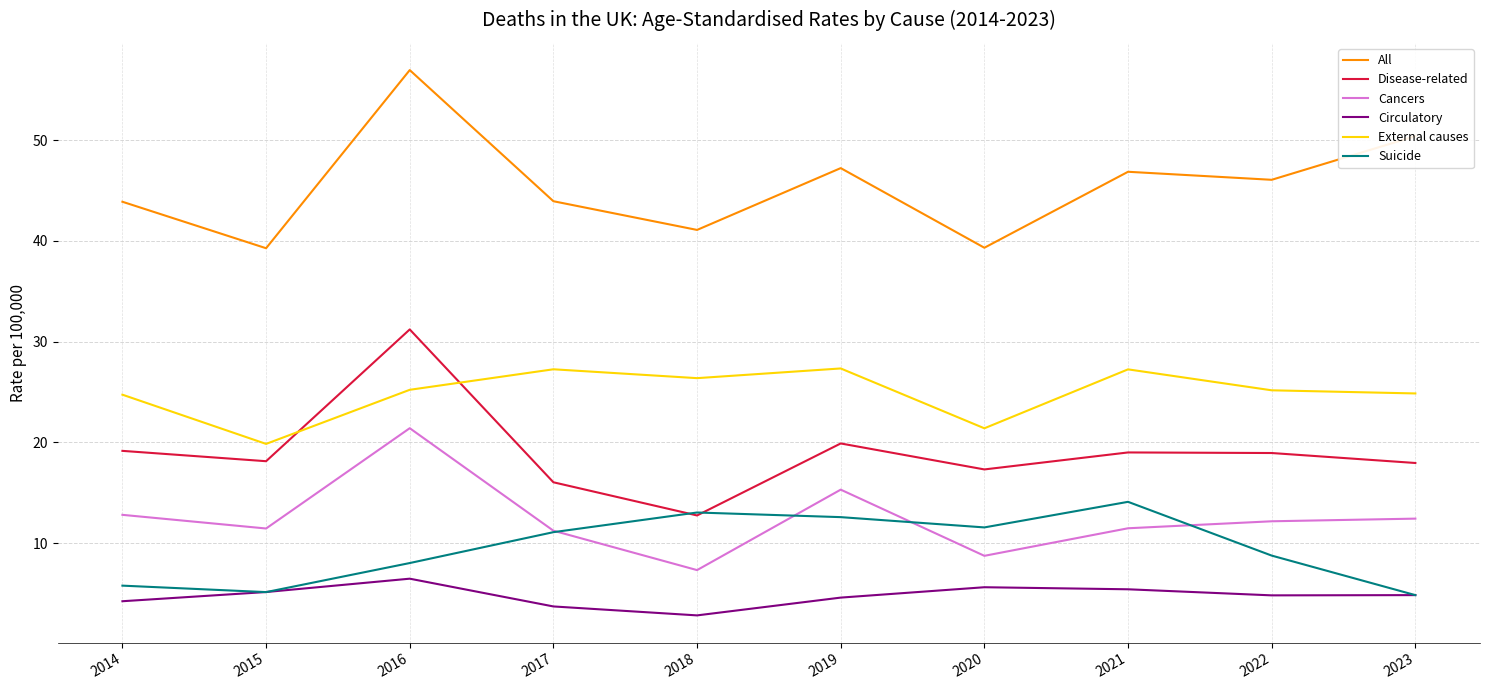

The Cancers series shows 15.3 at 2019. True or false?

True